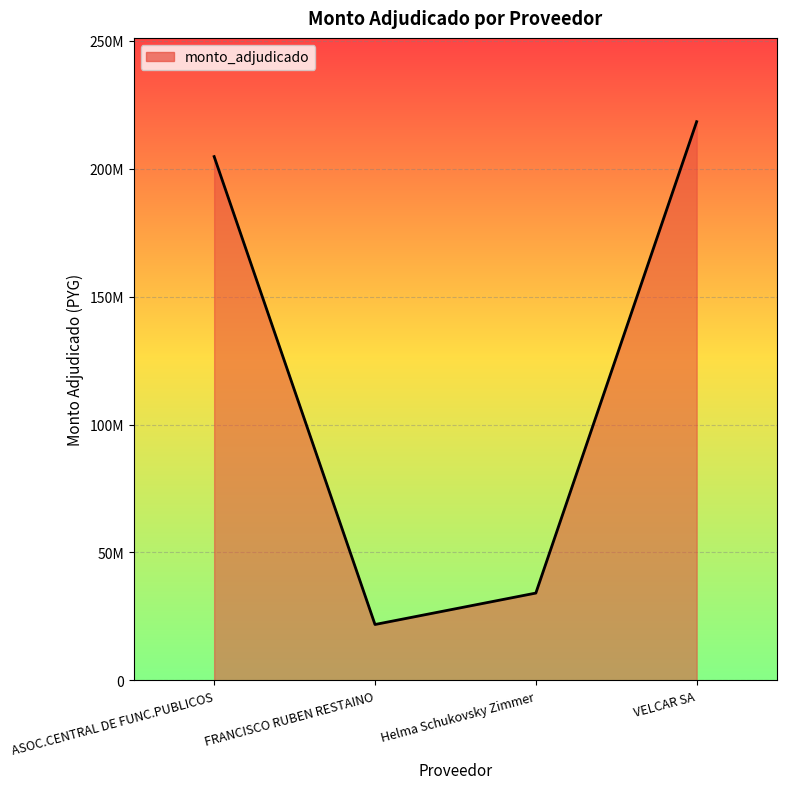

List the labels in order of value, smallest first.

FRANCISCO RUBEN RESTAINO, Helma Schukovsky Zimmer, ASOC.CENTRAL DE FUNC.PUBLICOS, VELCAR SA